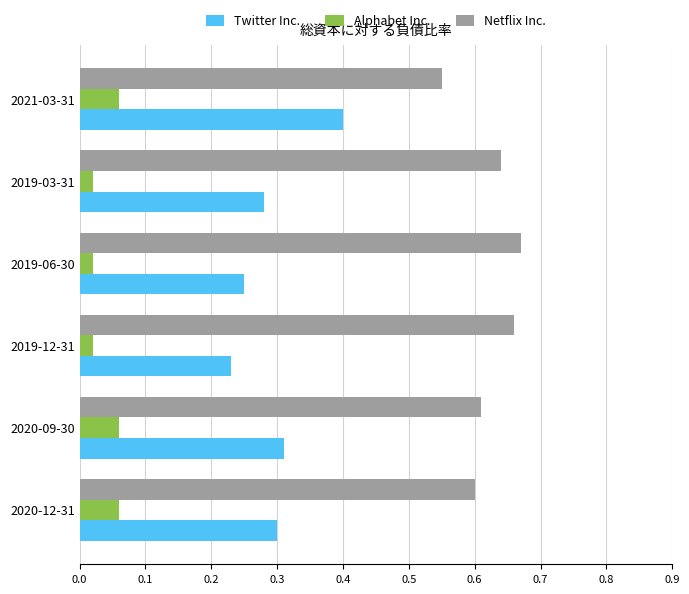

Rank the series at 2019-06-30 from highest to lowest value.

Netflix Inc., Twitter Inc., Alphabet Inc.